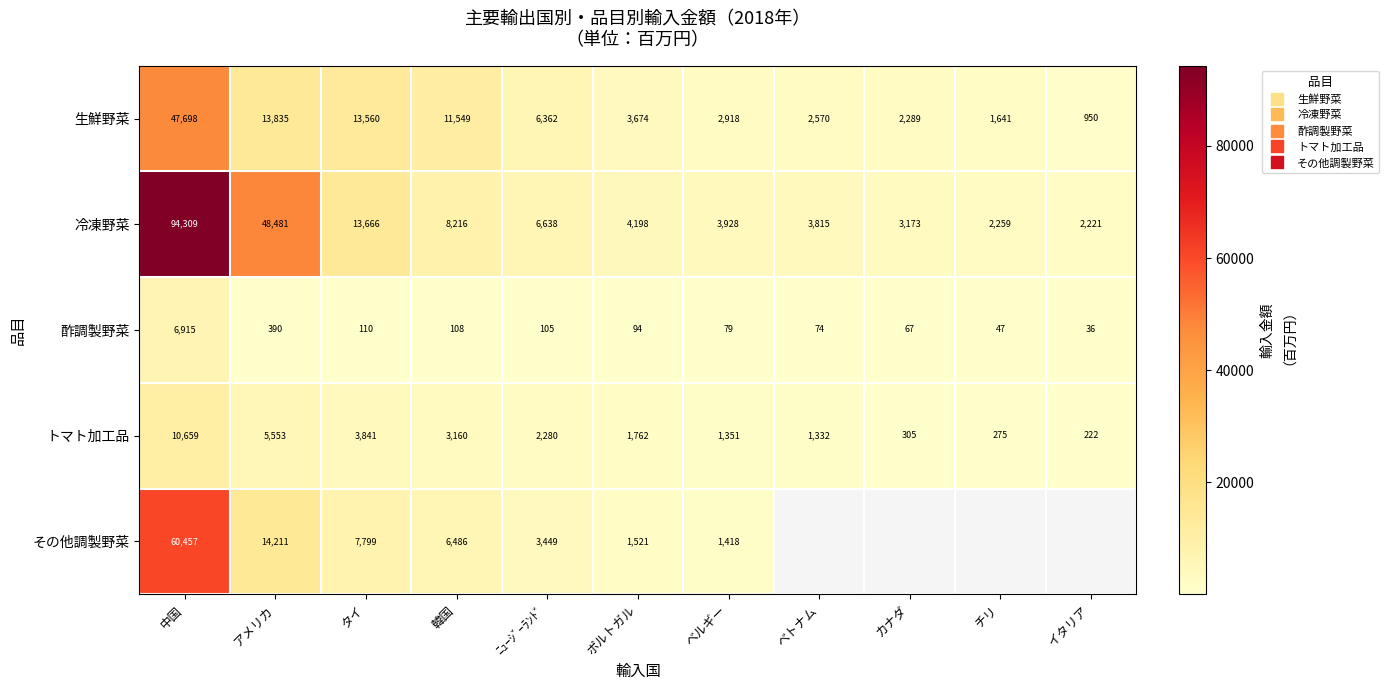

What is the total value across all series at 韓国?

29518.9